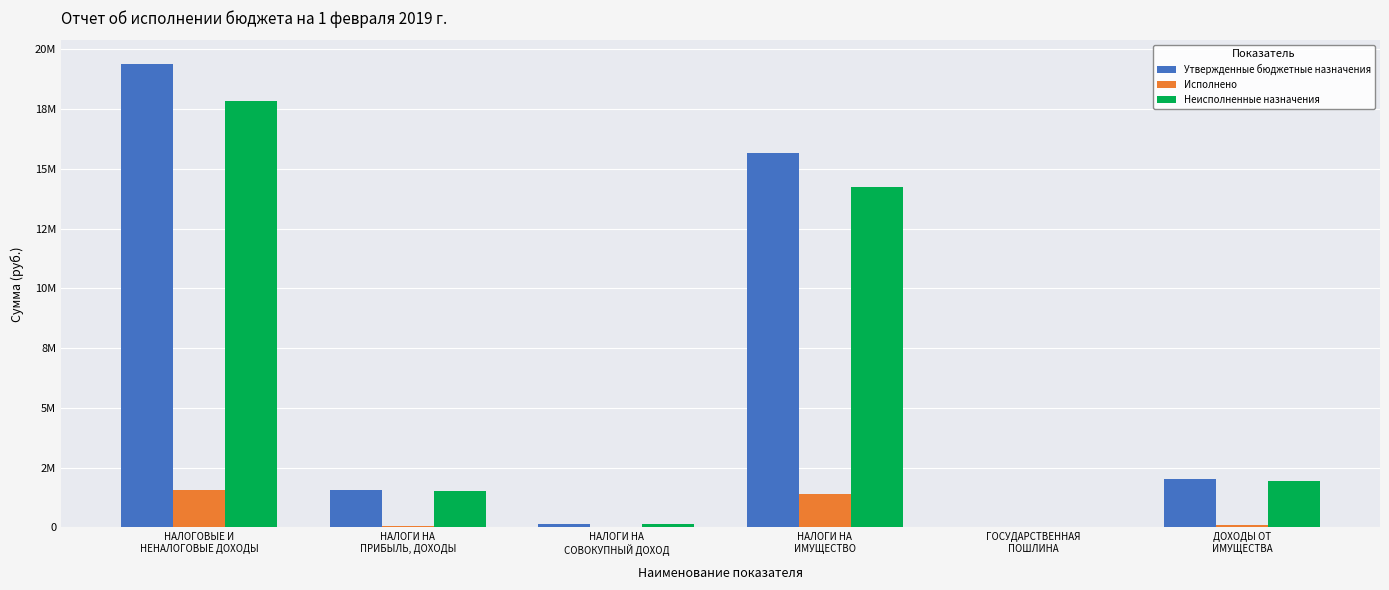

What is the spread (max minus min) of values at НАЛОГОВЫЕ И
НЕНАЛОГОВЫЕ ДОХОДЫ?

17854041.2